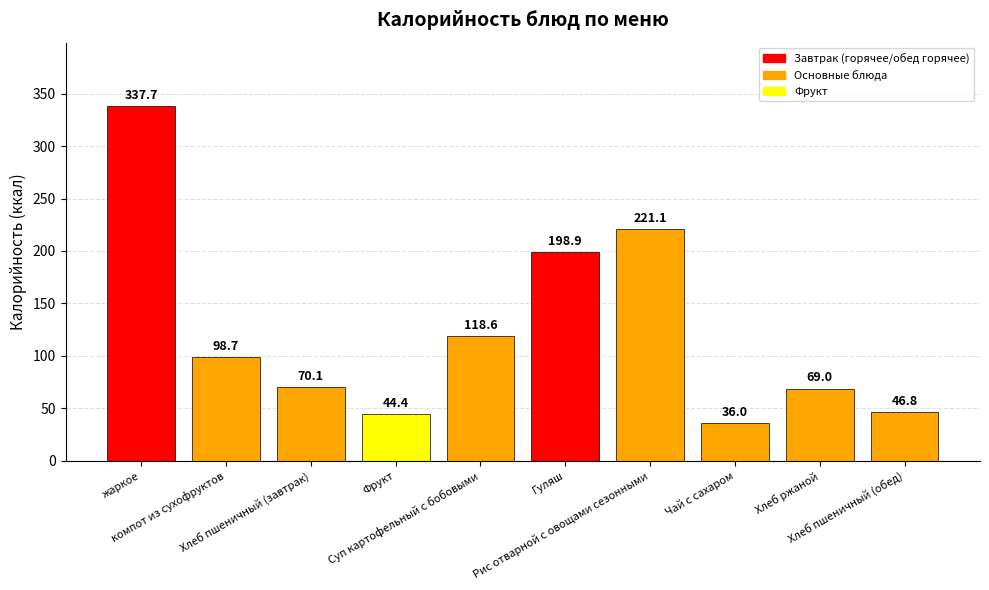

Is it true that the value at Рис отварной с овощами сезонными is 221.1?

True